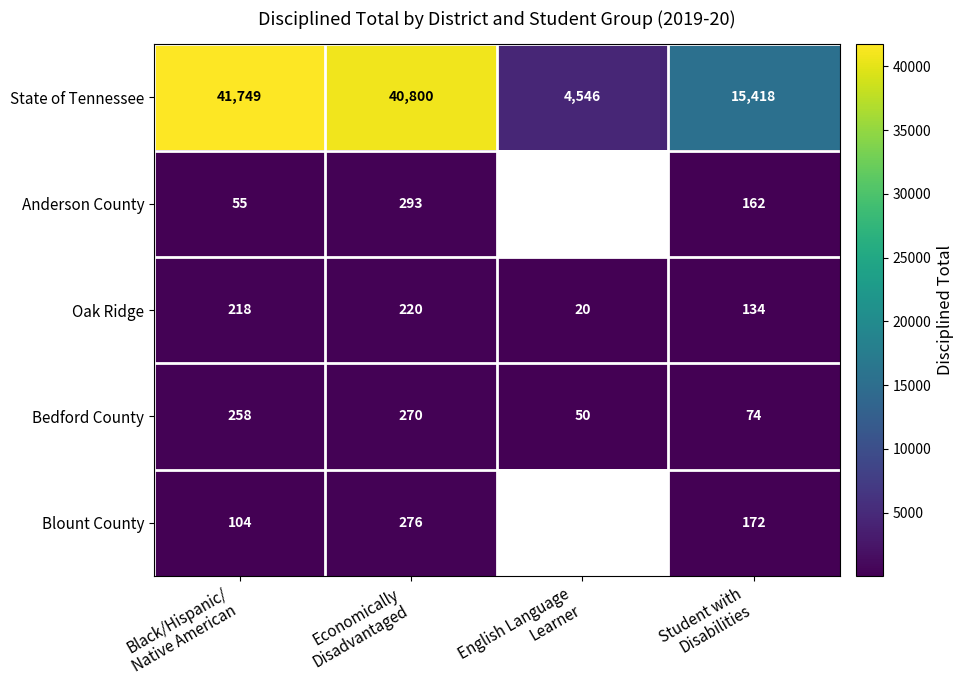

At how many categories does at least one series exceed 36113?

2